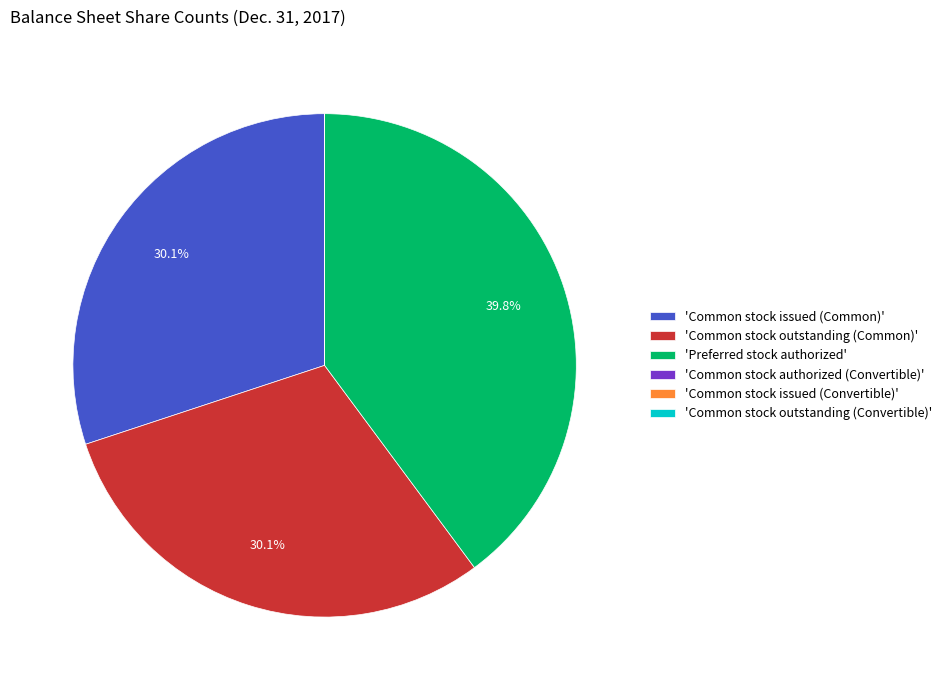

What is the ratio of the value at 'Common stock outstanding (Common)' to the value at 'Common stock issued (Common)'?

1.0